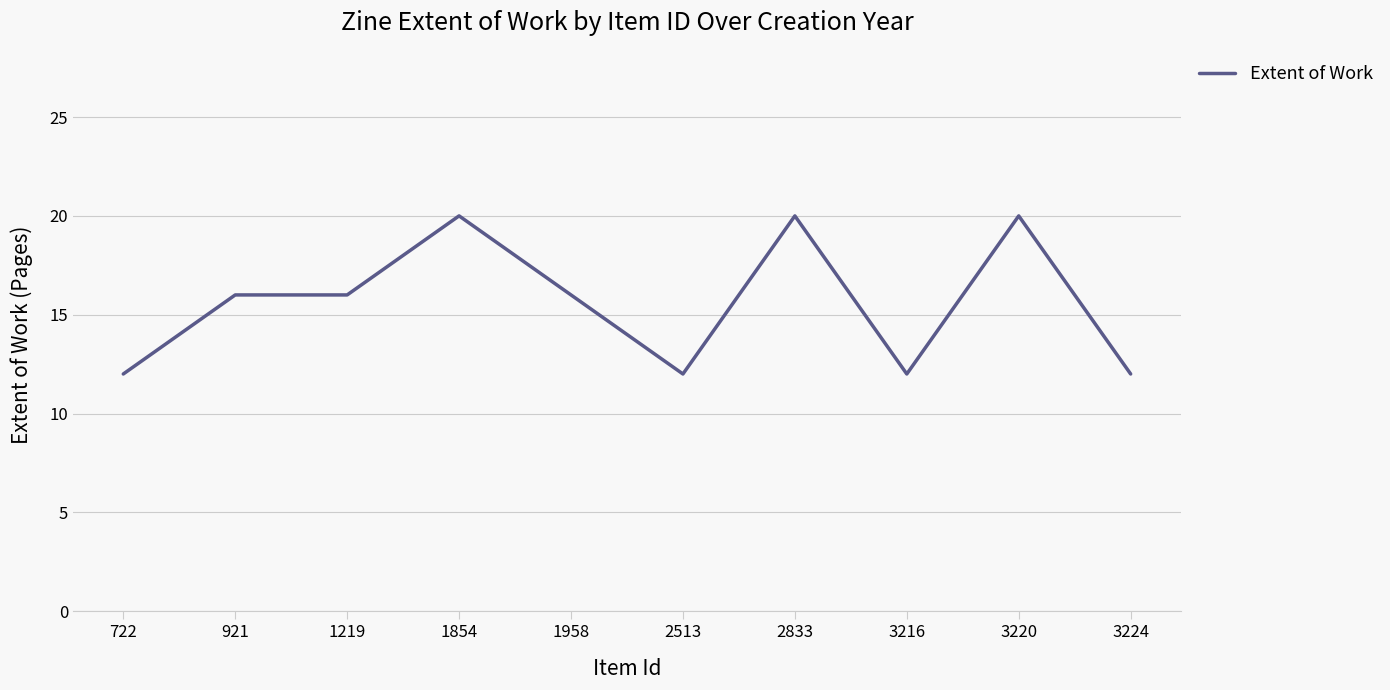

Reading left to right, extract all data points from this chart.

722=12	921=16	1219=16	1854=20	1958=16	2513=12	2833=20	3216=12	3220=20	3224=12